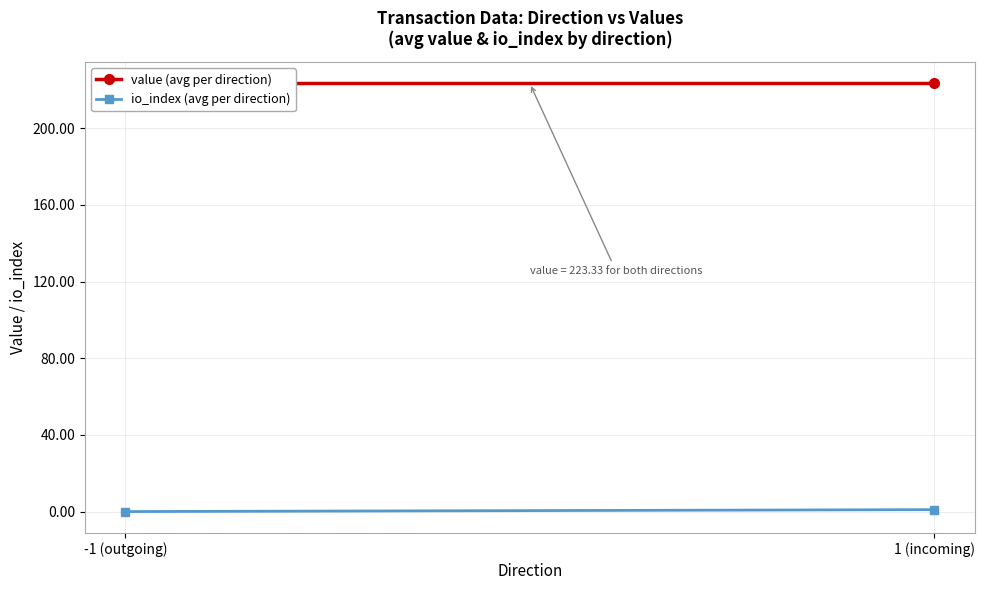

What is the difference between the highest and lowest values at 1 (incoming)?

222.3